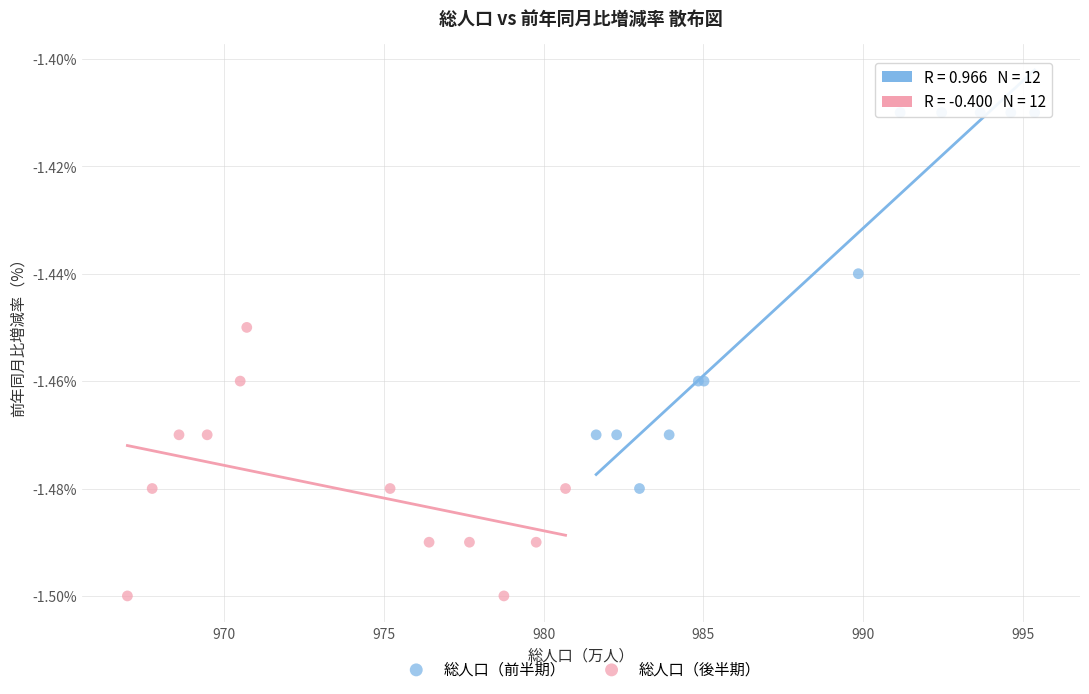

Which series has the widest spread of Y values?

総人口（前半期）